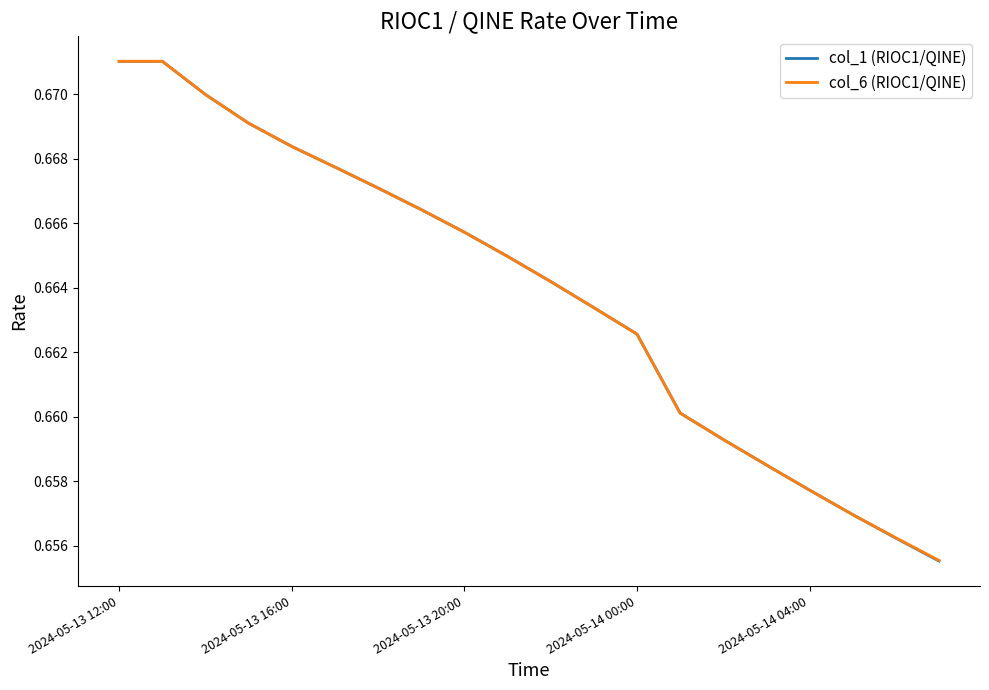

Which series has the largest range (max minus min)?

col_1 (RIOC1/QINE)